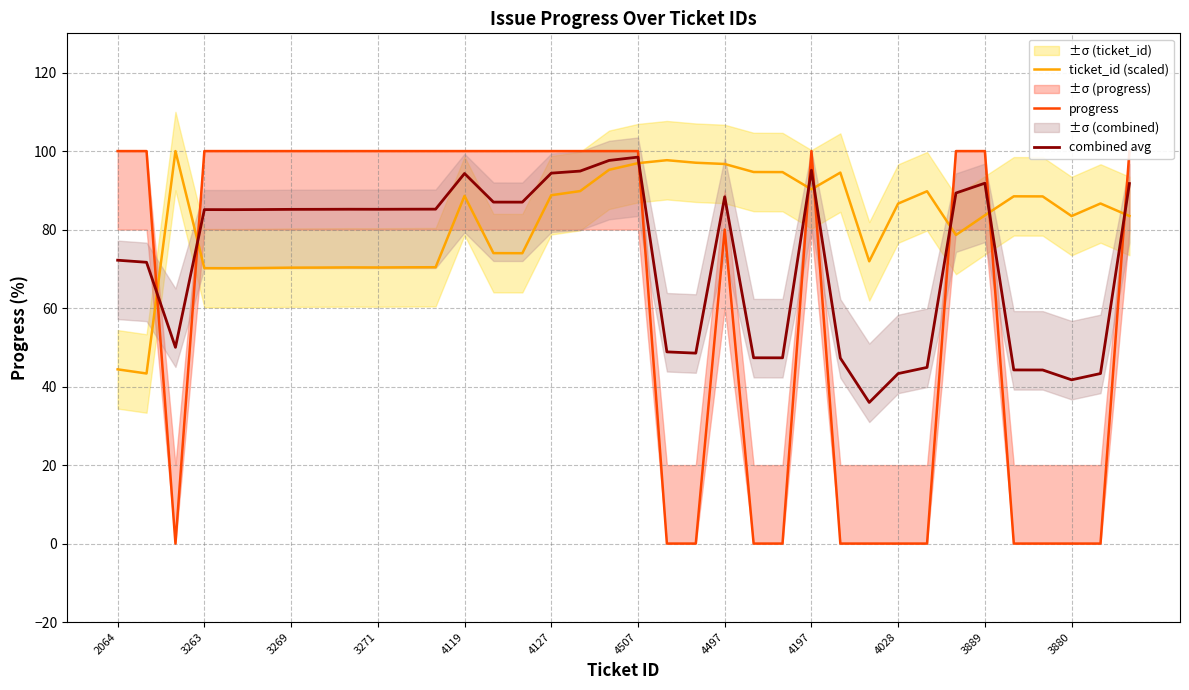

At how many categories does at least one series exceed 97?

25